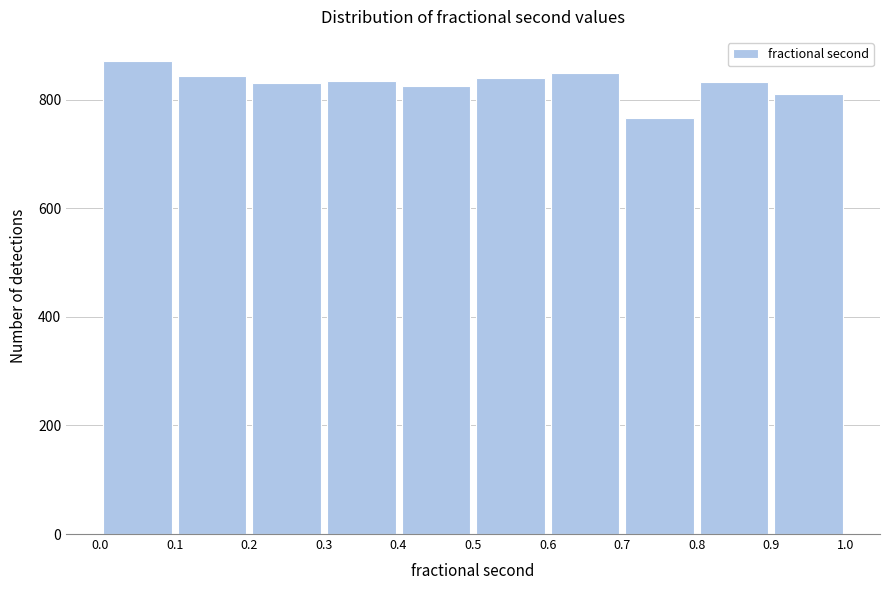

Reading left to right, list every bar in this chart as the range it spans on the x-axis followed by its height. The values are not printed on the chart, so give them approximately, as read against the axis.

0.0 to 0.1: 880
0.1 to 0.2: 840
0.2 to 0.3: 840
0.3 to 0.4: 840
0.4 to 0.5: 820
0.5 to 0.6: 840
0.6 to 0.7: 840
0.7 to 0.8: 760
0.8 to 0.9: 840
0.9 to 1.0: 820